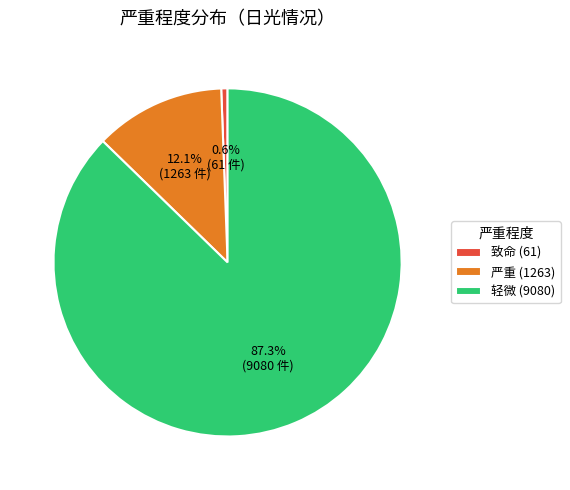

To the nearest percent, what is the difference between the 轻微 and 致命 slice percentages?

87%